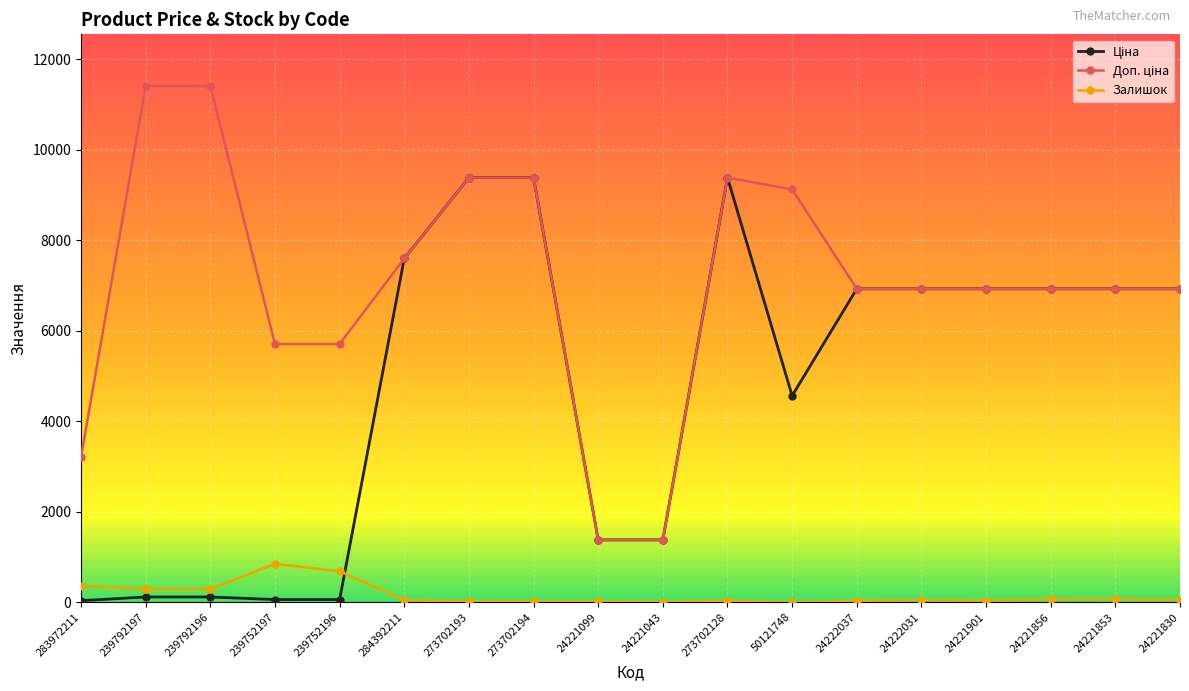

True or false: Залишок has more than 1 points higher than both neighbors.

True